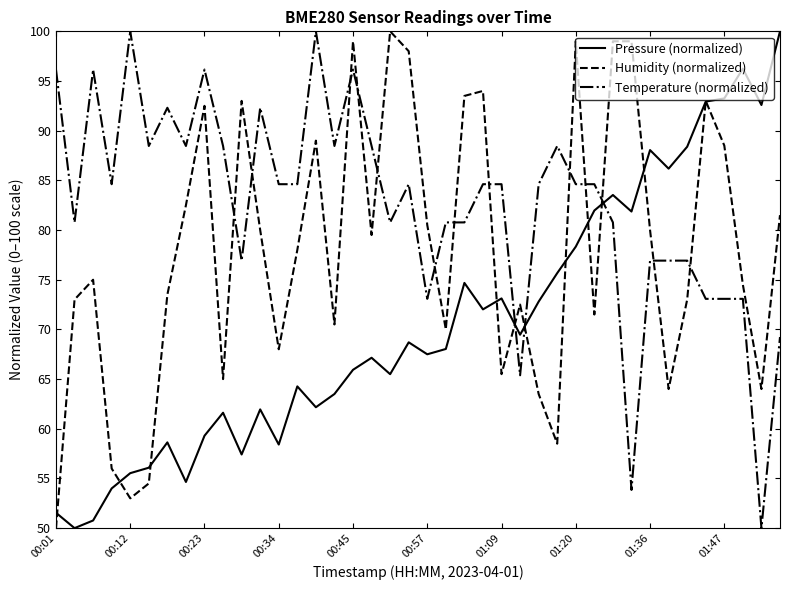

How many intersections are there between Humidity (normalized) and Temperature (normalized)?

15